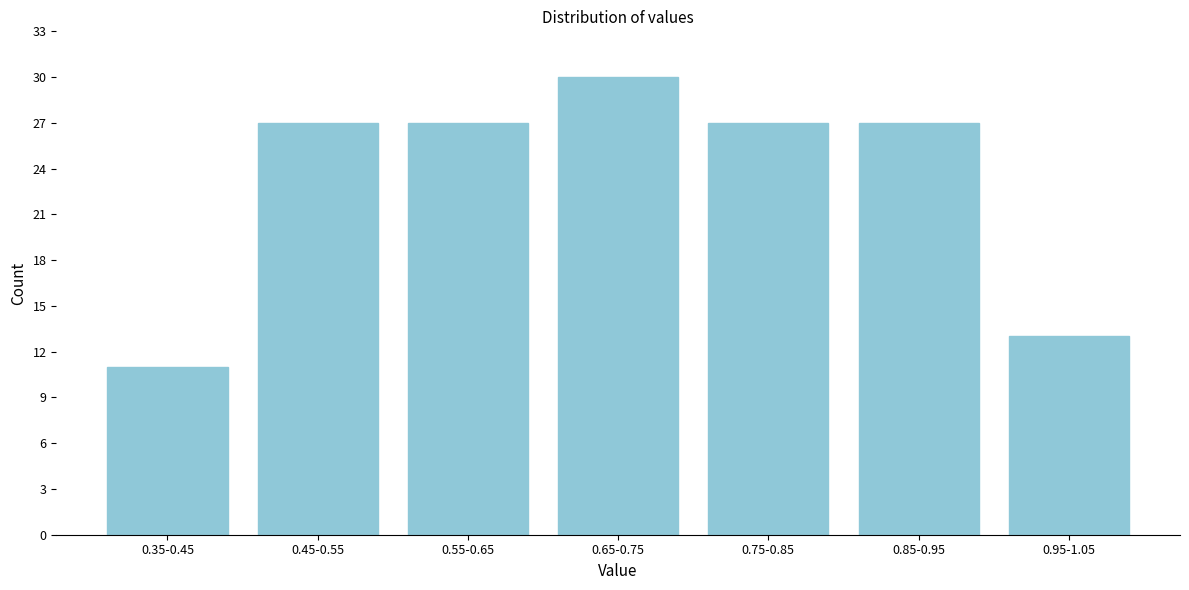

Reading left to right, transcribe all the data shown in this chart.

11	27	27	30	27	27	13